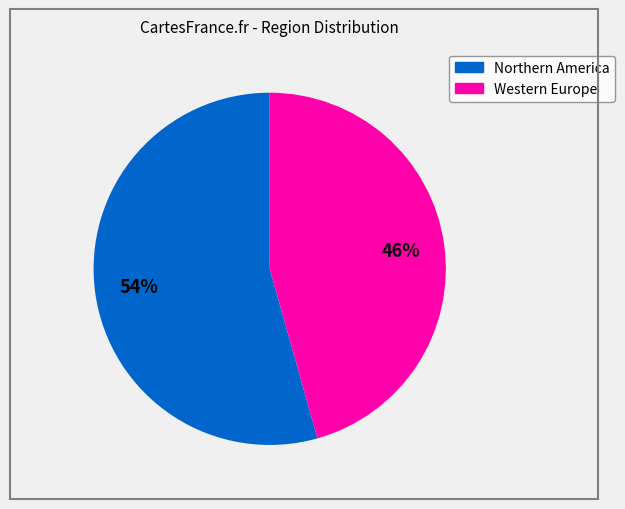

Which category has the biggest portion of the pie?

Northern America